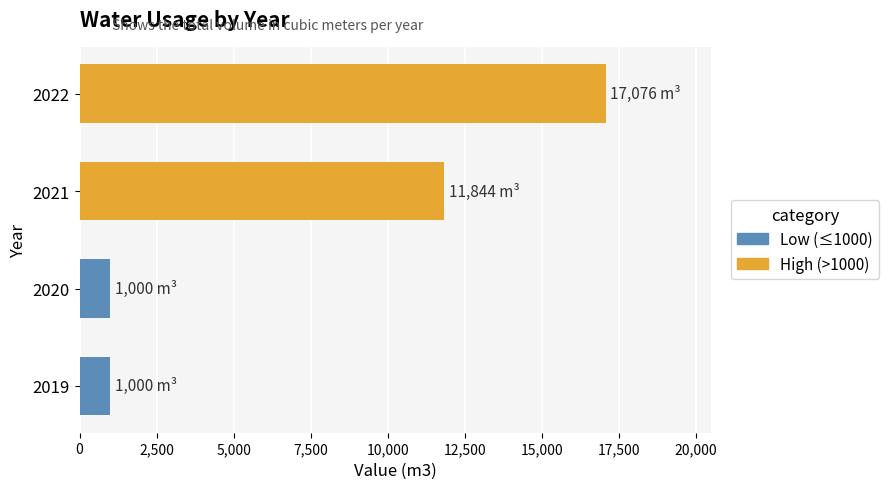

What is the change in value from 2021 to 2022?

+5232